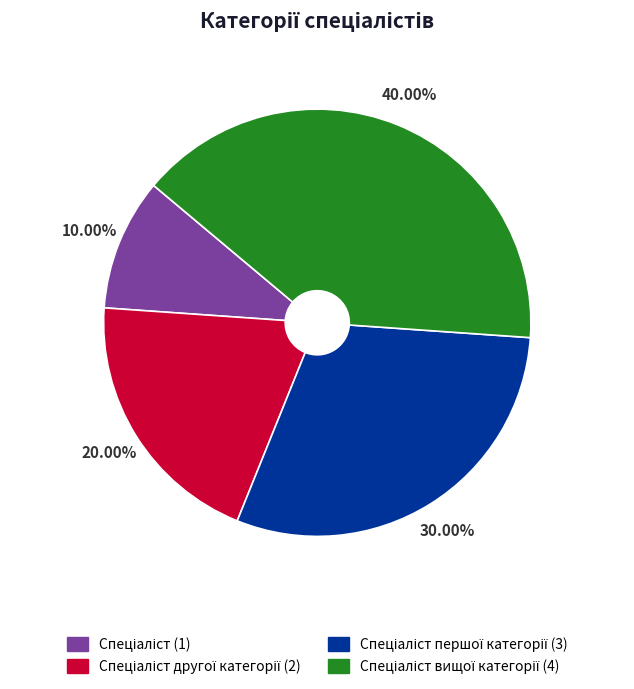

Is there a majority slice in this chart?

No